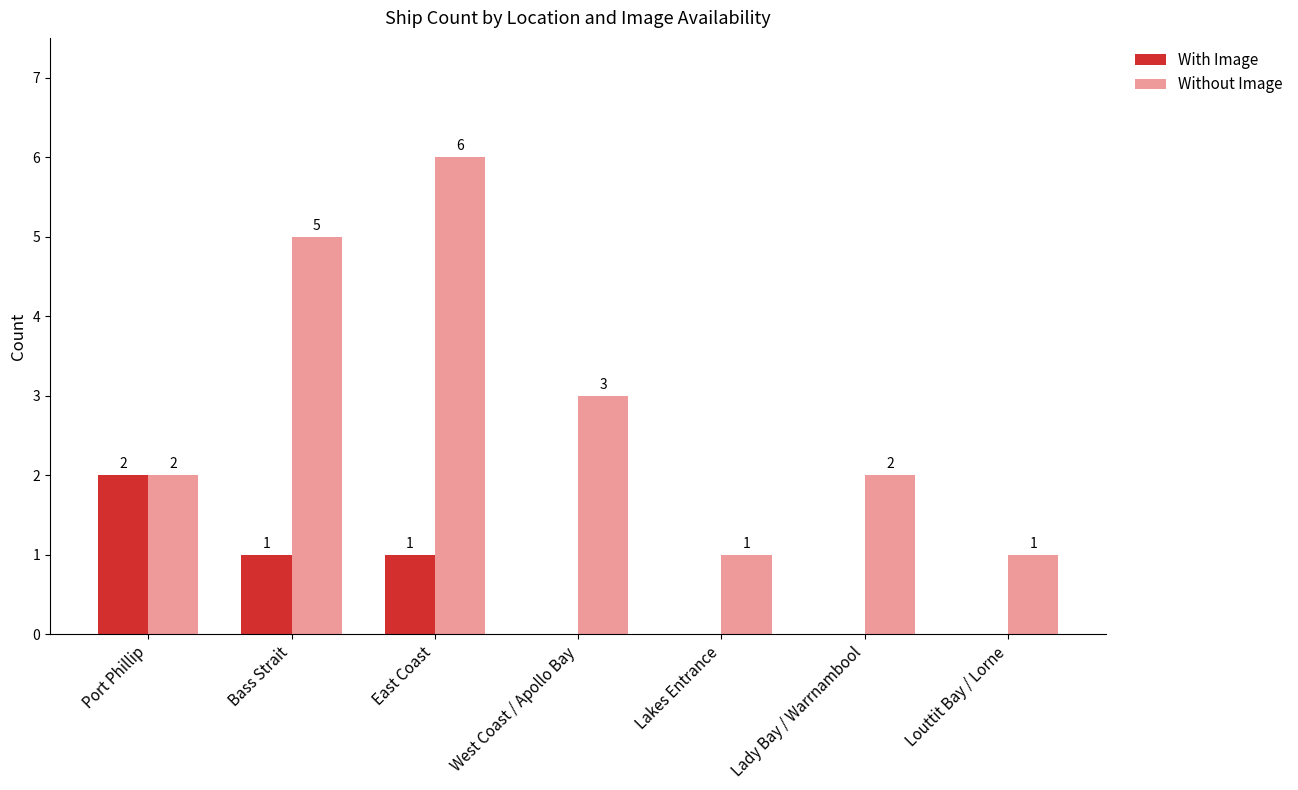

Reading left to right, what are all the values shown in this chart?

With Image: 2	1	1	0	0	0	0
Without Image: 2	5	6	3	1	2	1